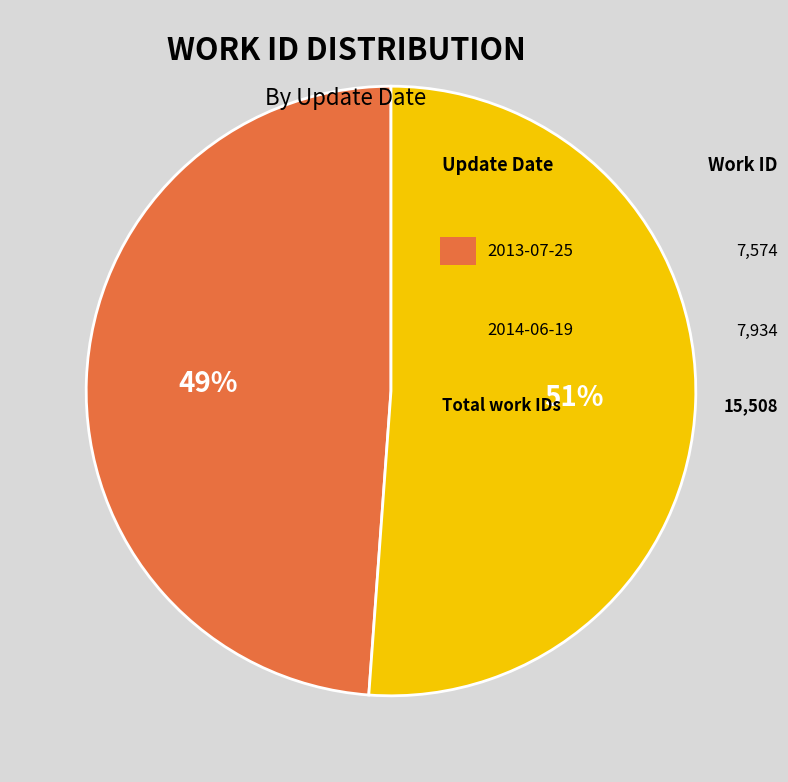

Does any single category account for the majority?

Yes